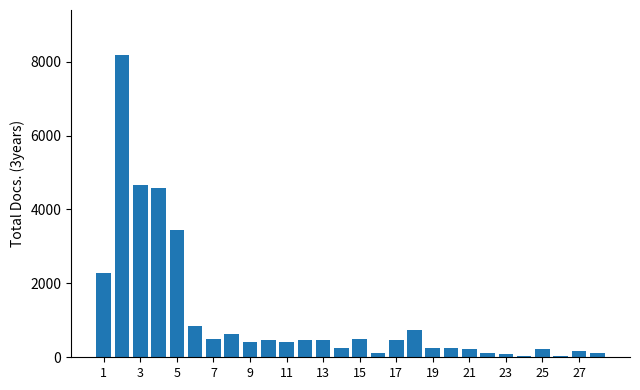

Are the bars grouped side by side (vs. stacked)?

No